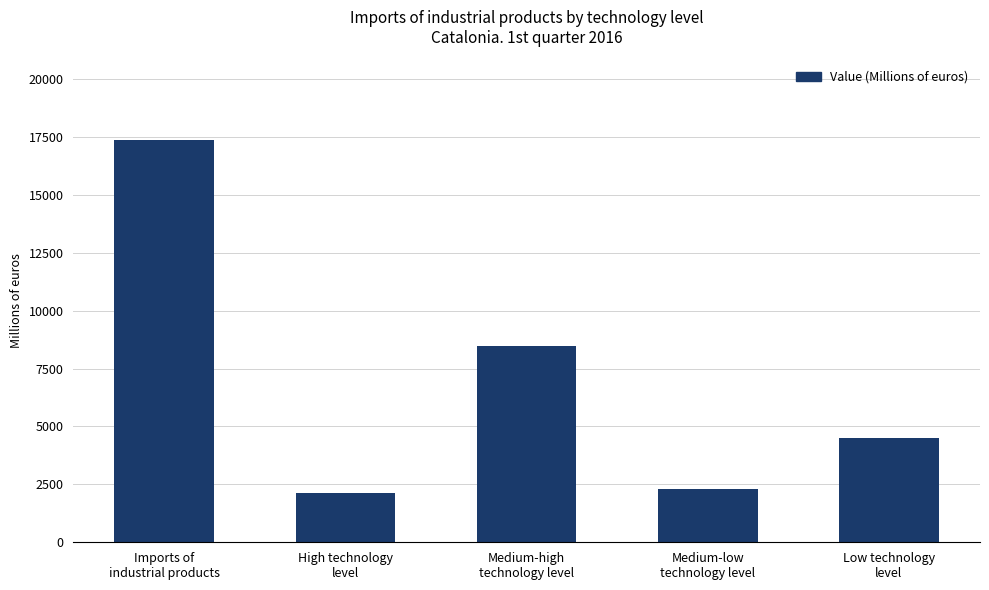

What is the difference between the values at Imports of
industrial products and Medium-low
technology level?

15065.9